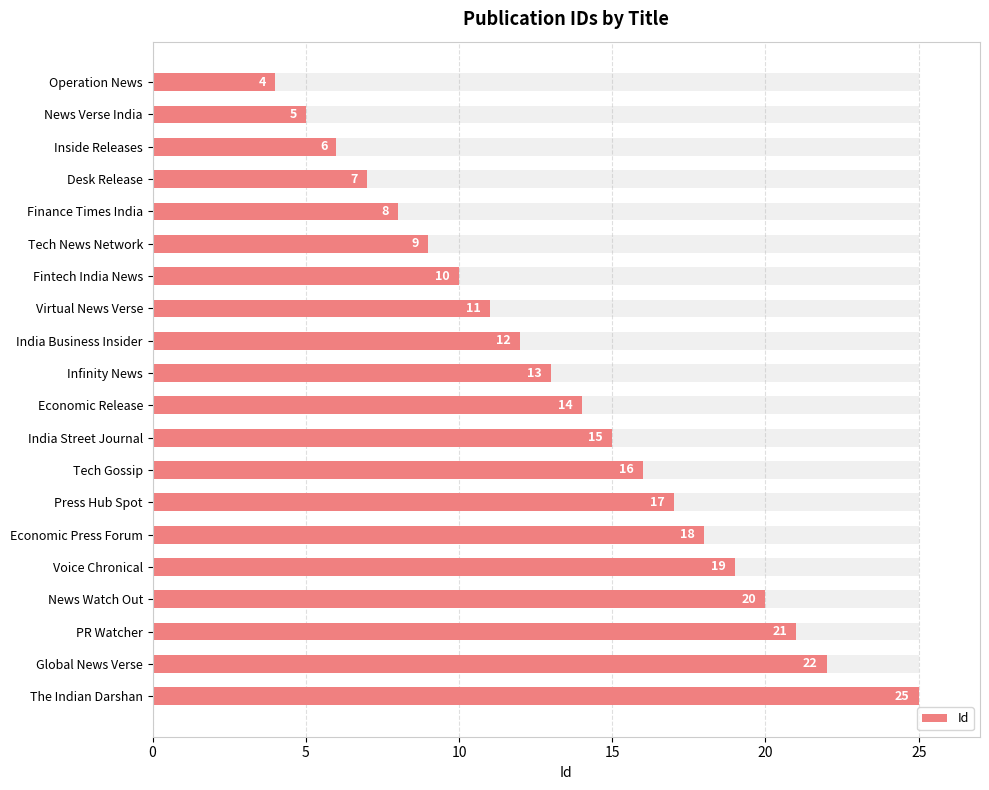

The value at Voice Chronical is 7. True or false?

False